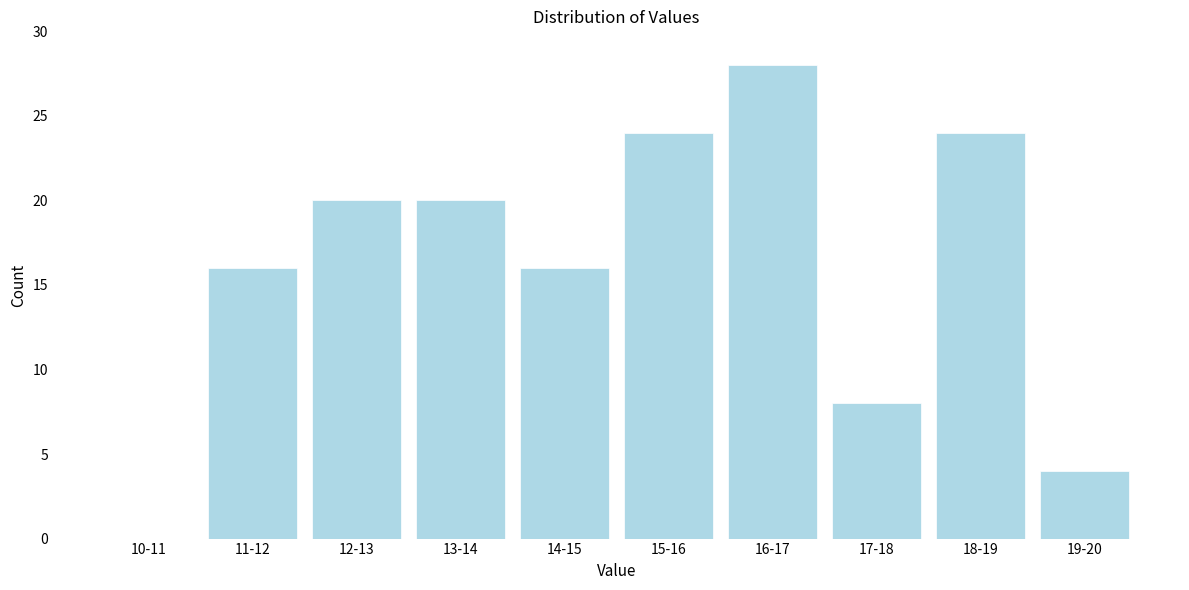

Reading left to right, transcribe all the data shown in this chart.

10-11=0	11-12=16	12-13=20	13-14=20	14-15=16	15-16=24	16-17=28	17-18=8	18-19=24	19-20=4